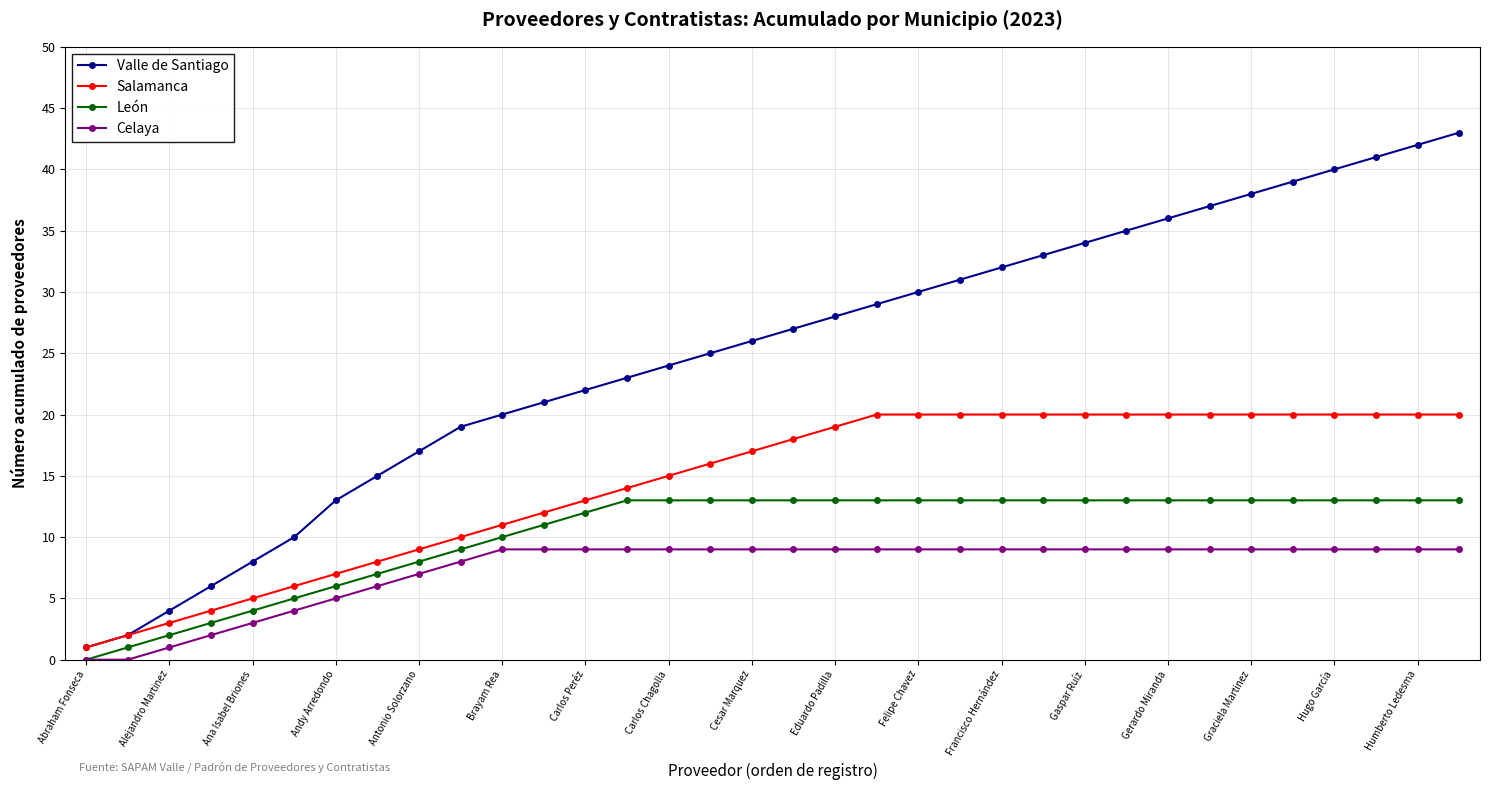

Reading right to left, transcribe all the data shown in this chart.

Valle de Santiago: 43	42	41	40	39	38	37	36	35	34	33	32	31	30	29	28	27	26	25	24	23	22	21	20	19	17	15	13	10	8	6	4	2	1
Salamanca: 20	20	20	20	20	20	20	20	20	20	20	20	20	20	20	19	18	17	16	15	14	13	12	11	10	9	8	7	6	5	4	3	2	1
León: 13	13	13	13	13	13	13	13	13	13	13	13	13	13	13	13	13	13	13	13	13	12	11	10	9	8	7	6	5	4	3	2	1	0
Celaya: 9	9	9	9	9	9	9	9	9	9	9	9	9	9	9	9	9	9	9	9	9	9	9	9	8	7	6	5	4	3	2	1	0	0